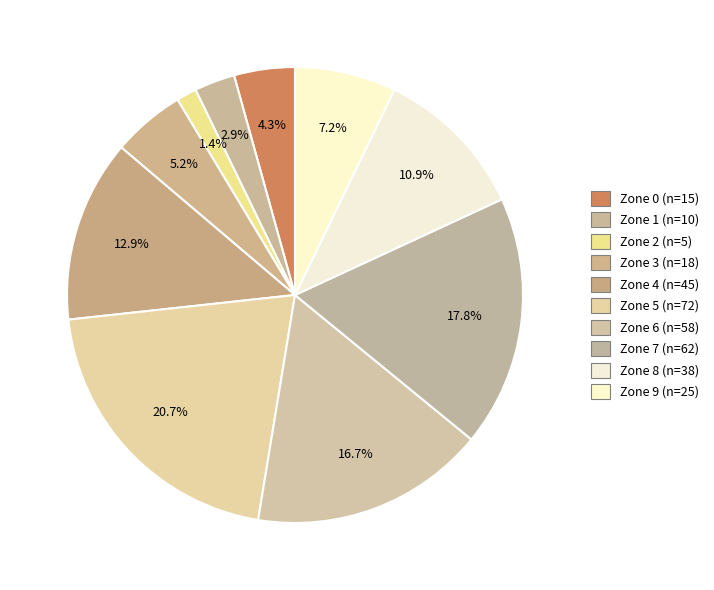

Is Zone 8 the majority of the pie?

No